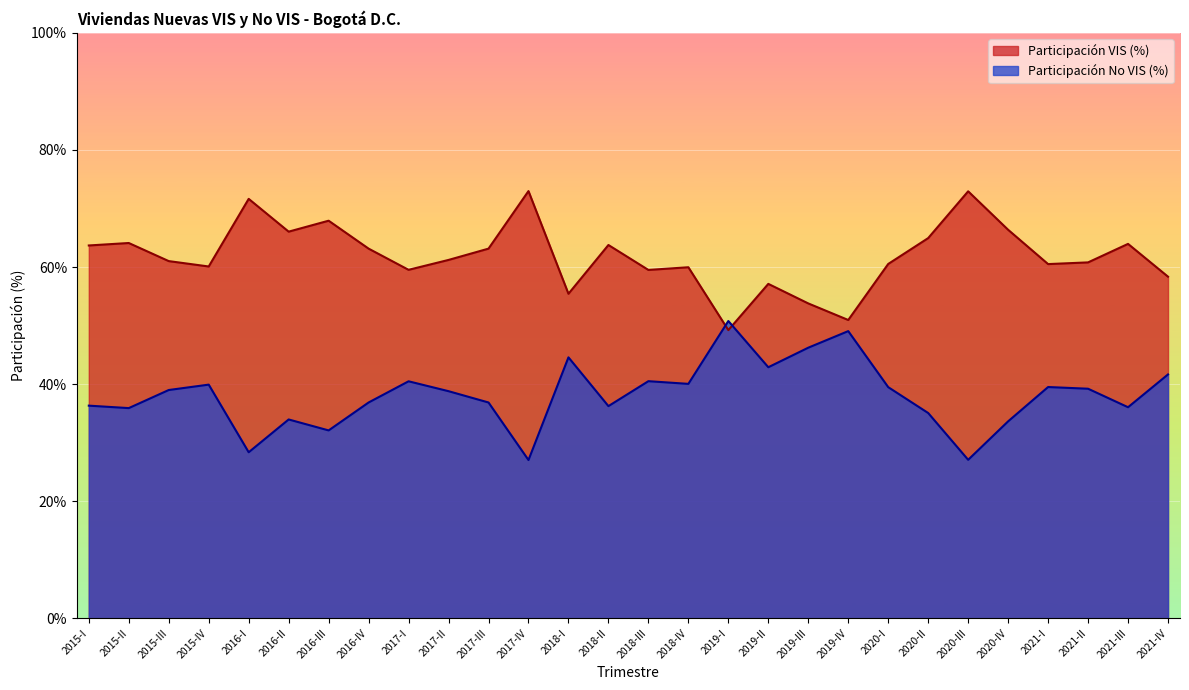

What is the maximum value shown in the chart?

73.0